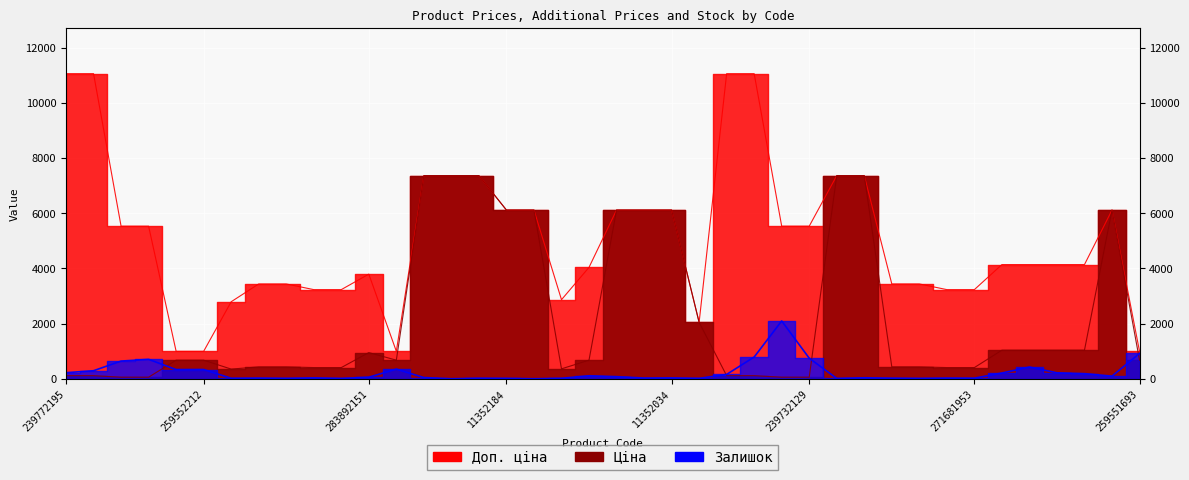

What are all the series names shown in the legend?

Ціна, Доп. ціна, Залишок